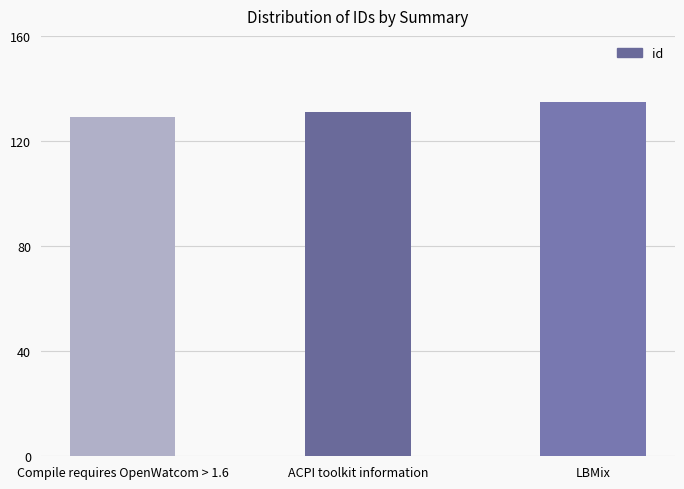

True or false: the data shows 131 at ACPI toolkit information.

True